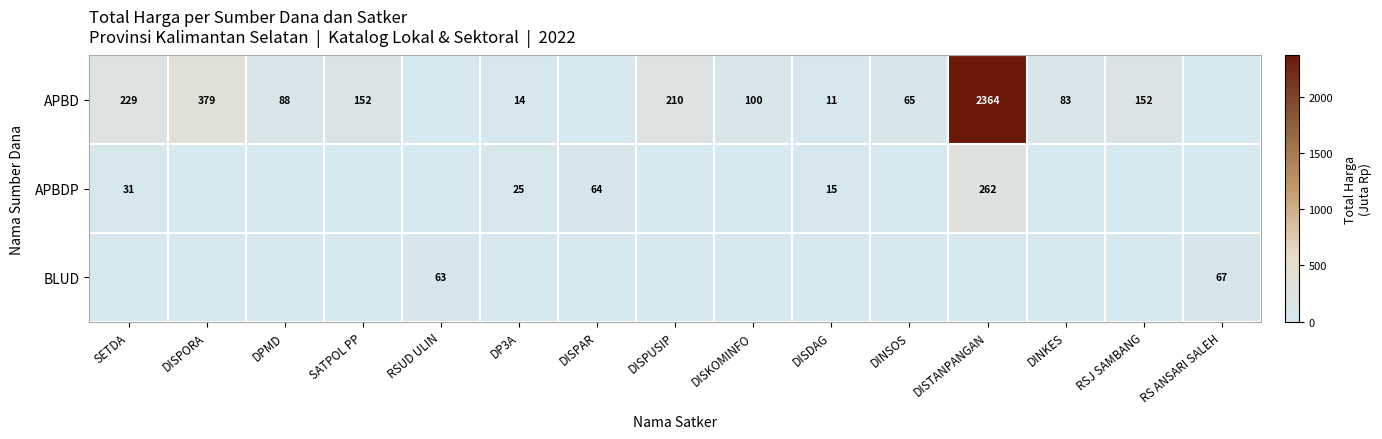

What is the difference between the APBD values at SETDA and DISPORA?

150